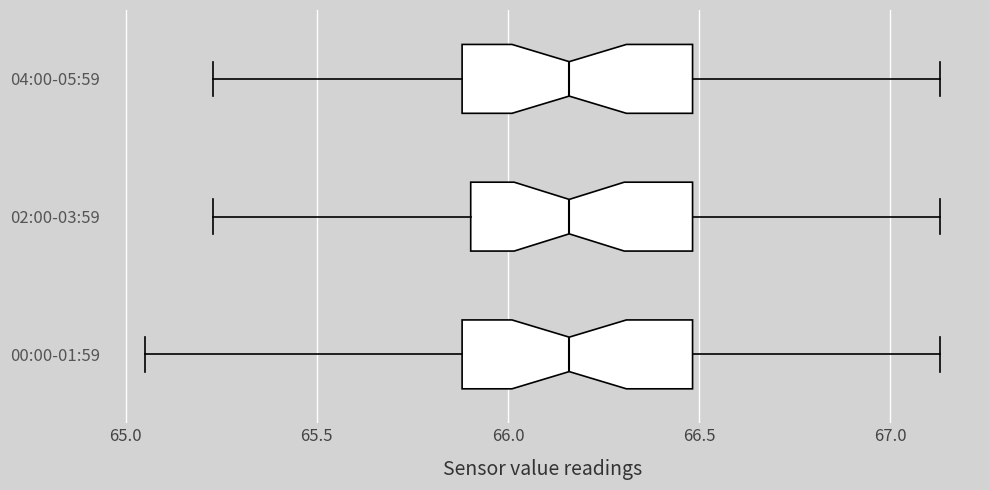

Reading bottom to top, transcribe this box plot: for each box, give where its median line is, the range the box spans, and where its two whiskers end, as read against the x-axis. The values are not printed on the chart, so give them approximately, as read against the axis.

00:00-01:59: median 66.15, box 65.90 to 66.50, whiskers 65.05 to 67.15
02:00-03:59: median 66.15, box 65.90 to 66.50, whiskers 65.25 to 67.15
04:00-05:59: median 66.15, box 65.90 to 66.50, whiskers 65.25 to 67.15